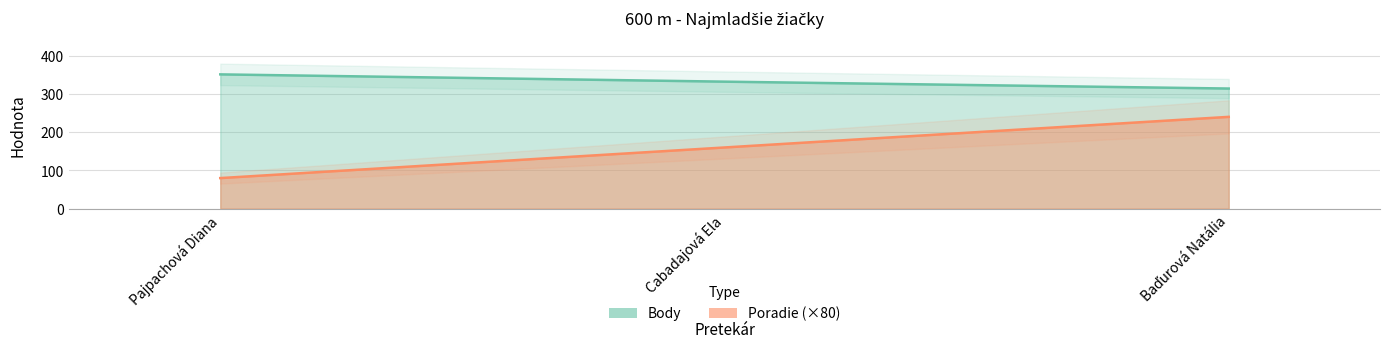

At which label is Poradie closest to 160?

Cabadajová Ela